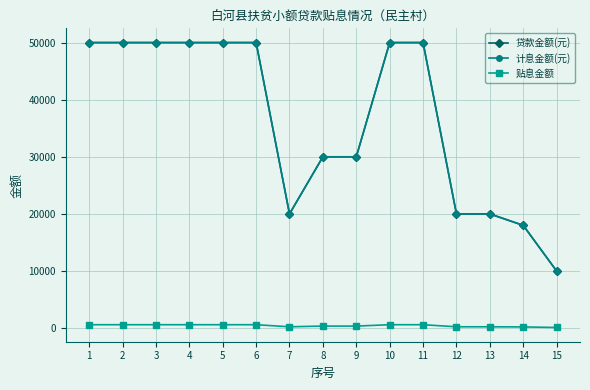

Does the chart have visible grid lines?

Yes